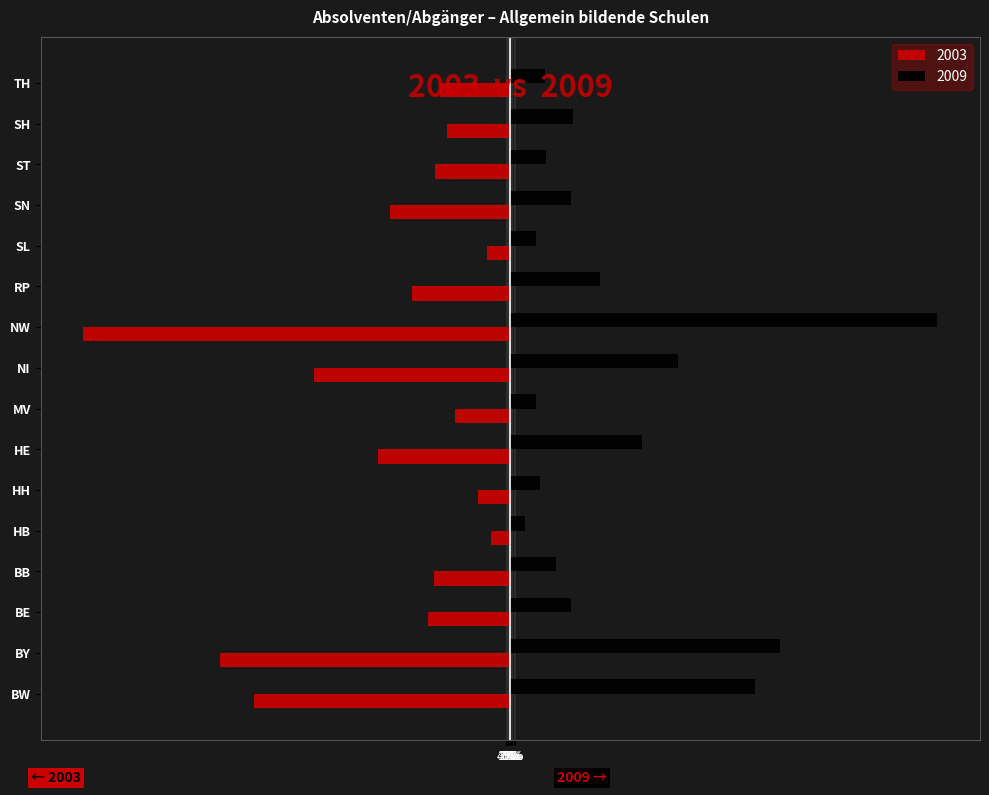

What are all the series names shown in the legend?

2003, 2009